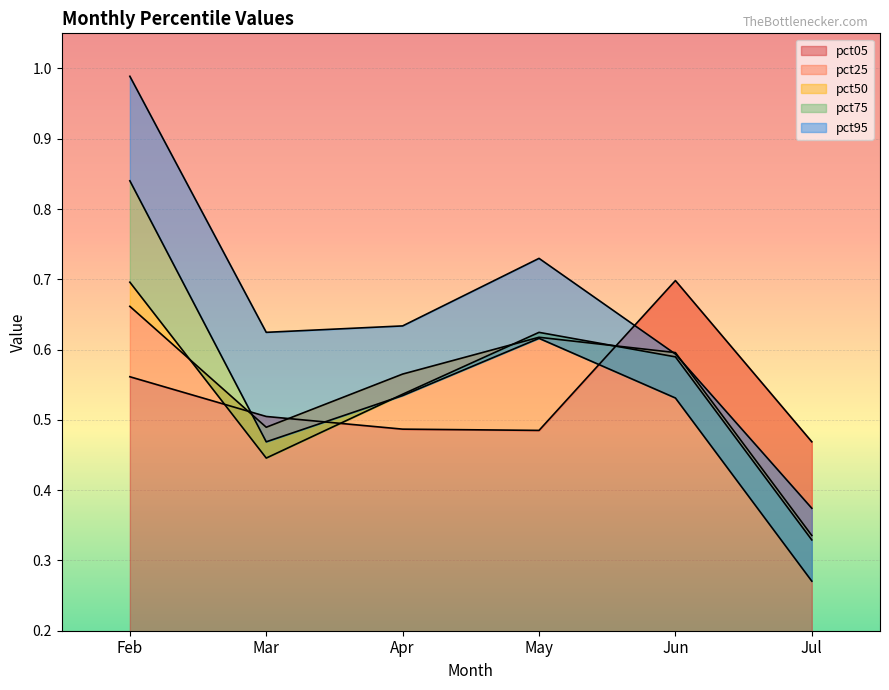

At which label is pct75 closest to 0?

Jul